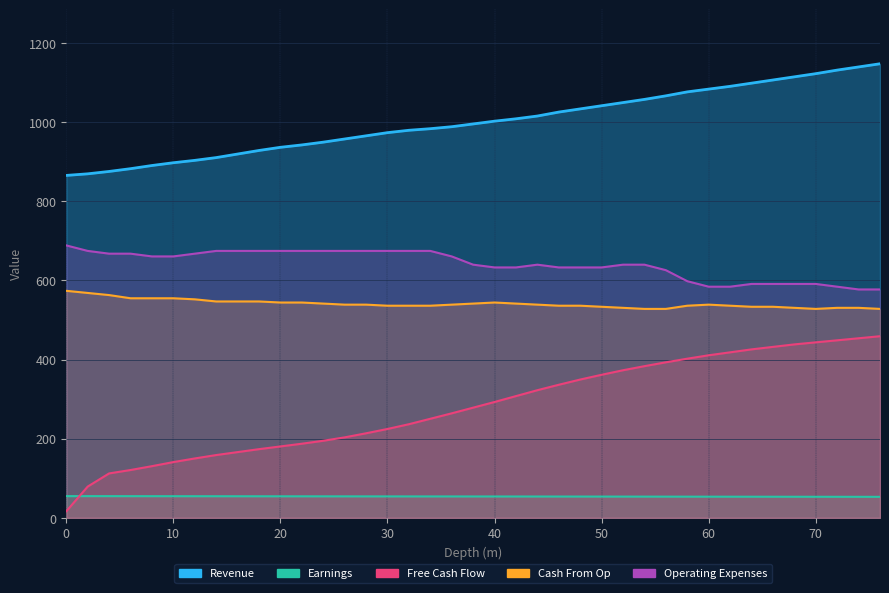

True or false: Free Cash Flow and Earnings intersect in this chart.

True